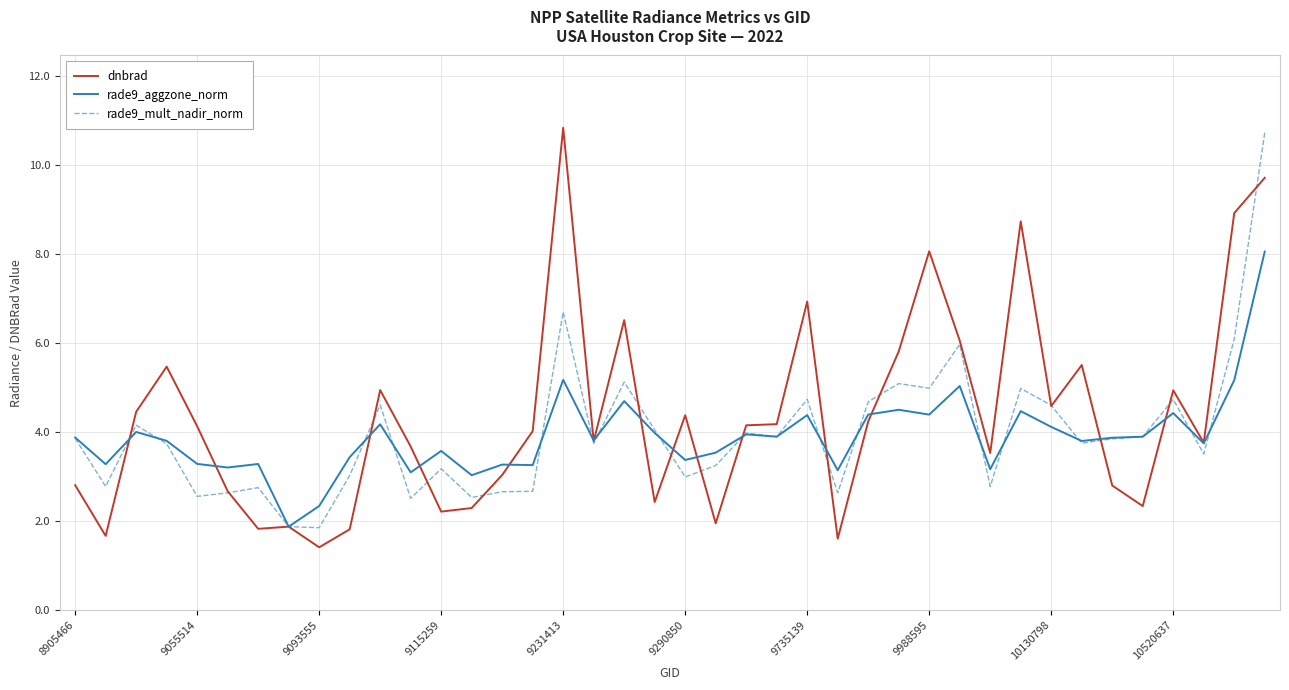

What is the greatest value displayed?

10.8